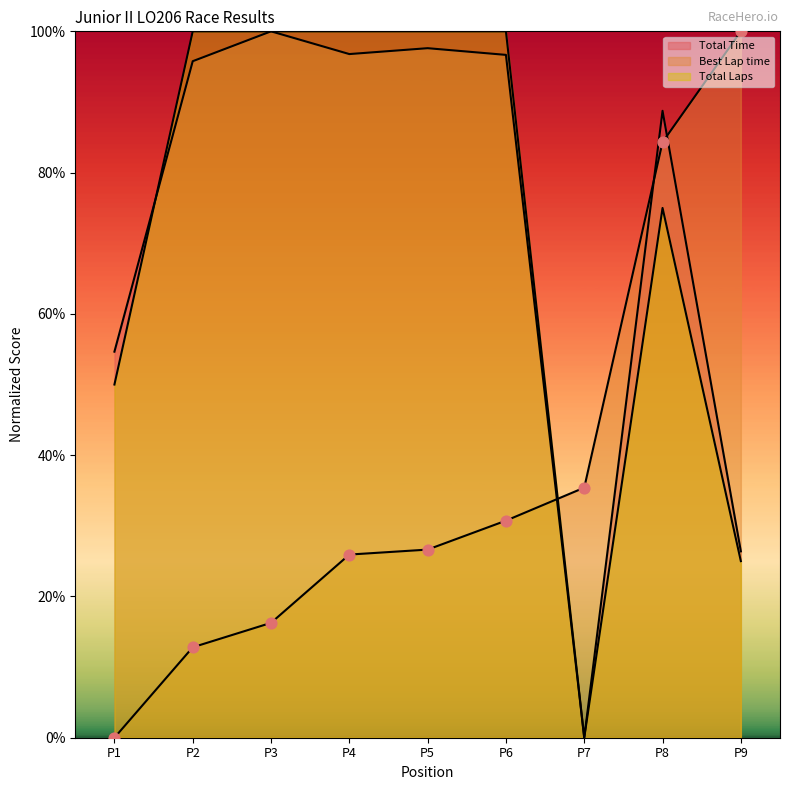

Which series contains the highest Y value?

Total Time